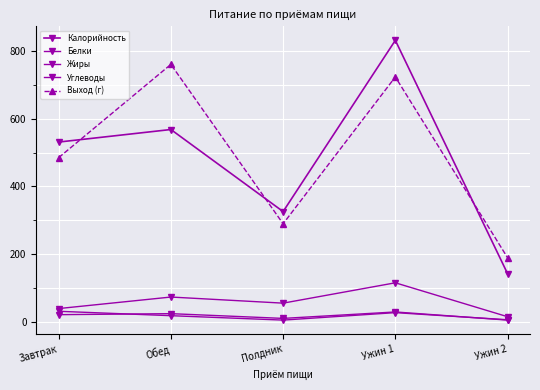

True or false: Белки and Выход (г) cross at least once.

False